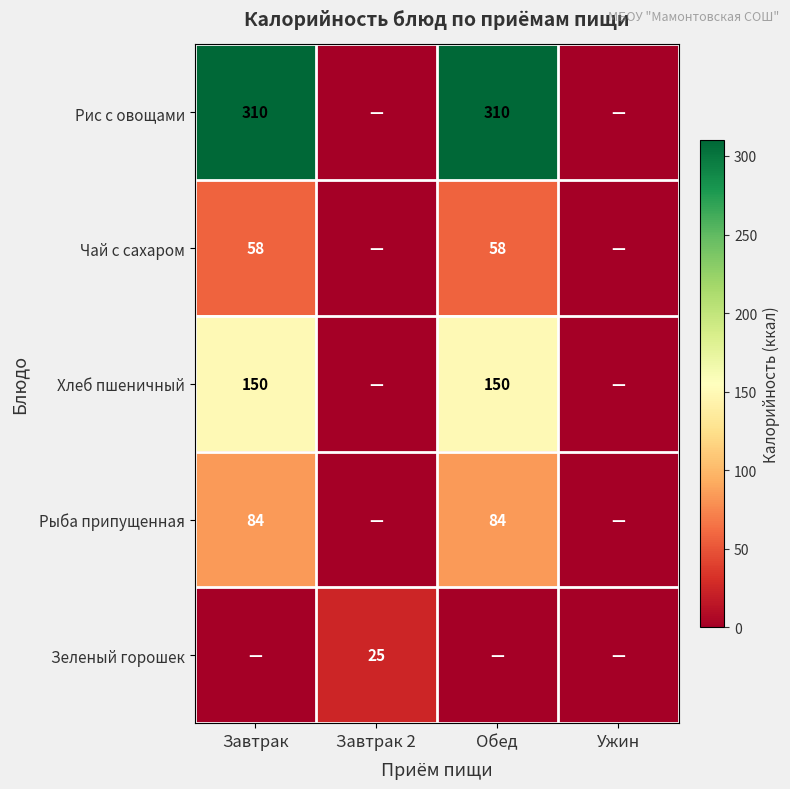

Is the value of Чай с сахаром at Обед greater than the value of Рыба припущенная at Завтрак?

No